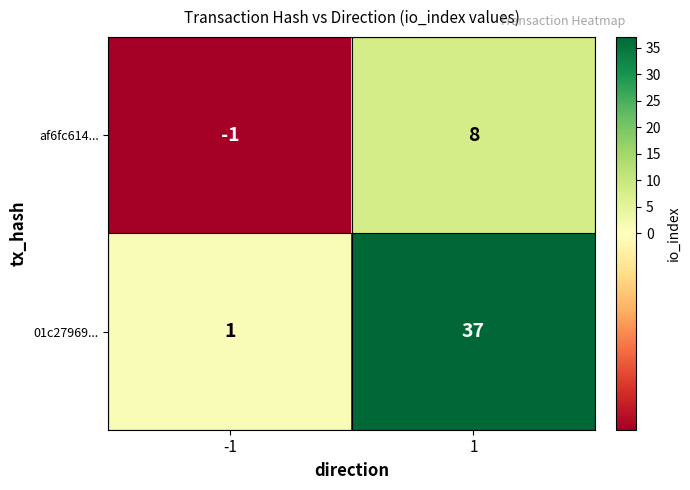

Is it true that af6fc614... equals 0 at -1?

False